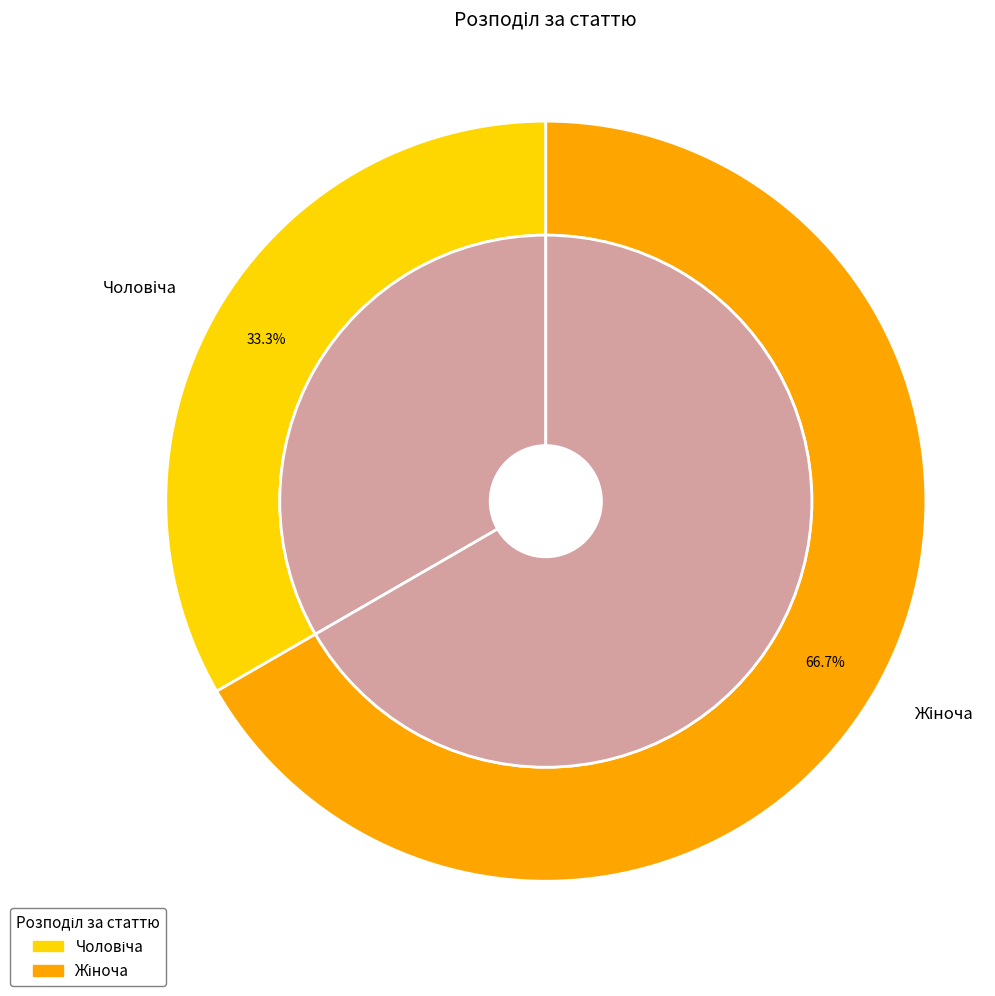

To the nearest percent, what is the average slice percentage?

50%